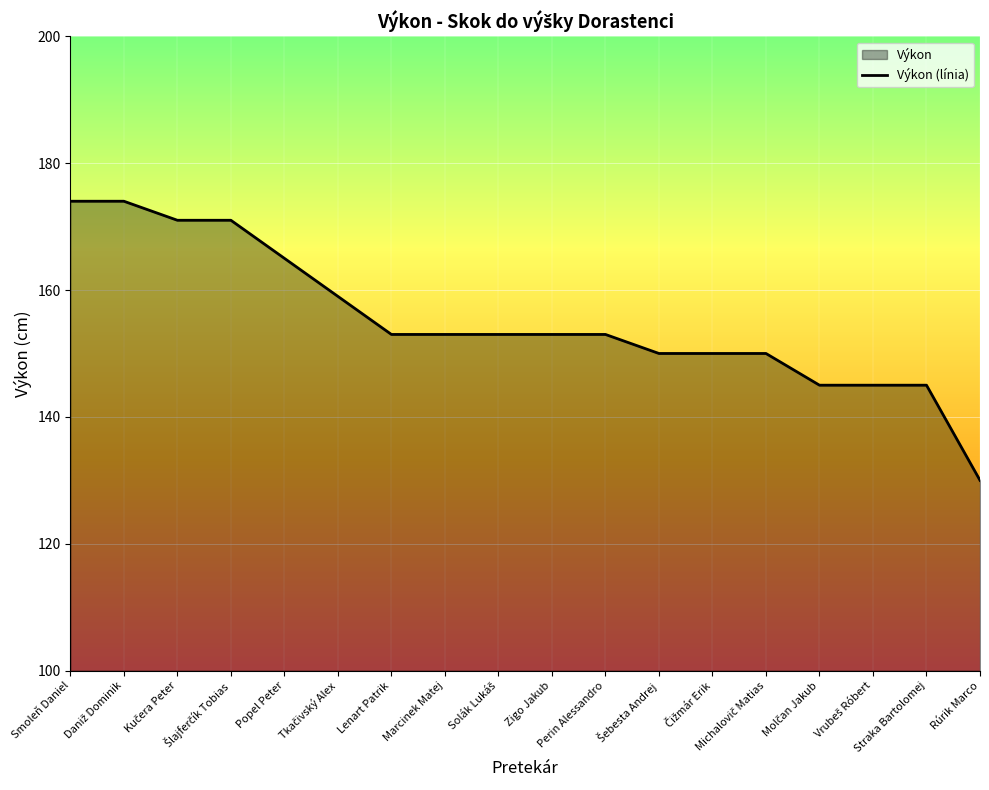

Reading left to right, what are all the values shown in this chart?

174	174	171	171	165	159	153	153	153	153	153	150	150	150	145	145	145	130